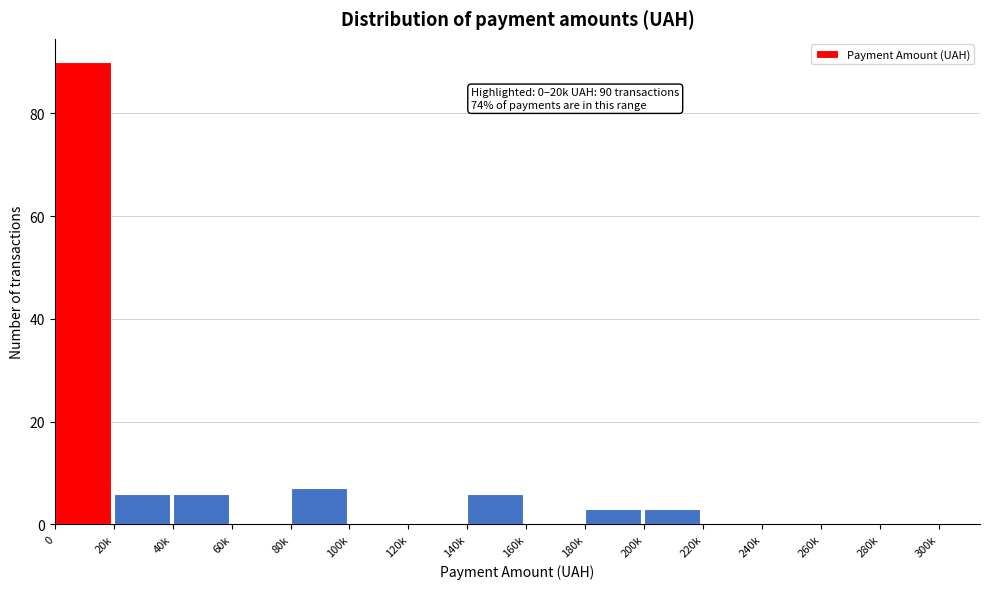

Reading left to right, transcribe all the data shown in this chart.

0=90	20k=6	40k=6	60k=0	80k=7	100k=0	120k=0	140k=6	160k=0	180k=3	200k=3	220k=0	240k=0	260k=0	280k=0